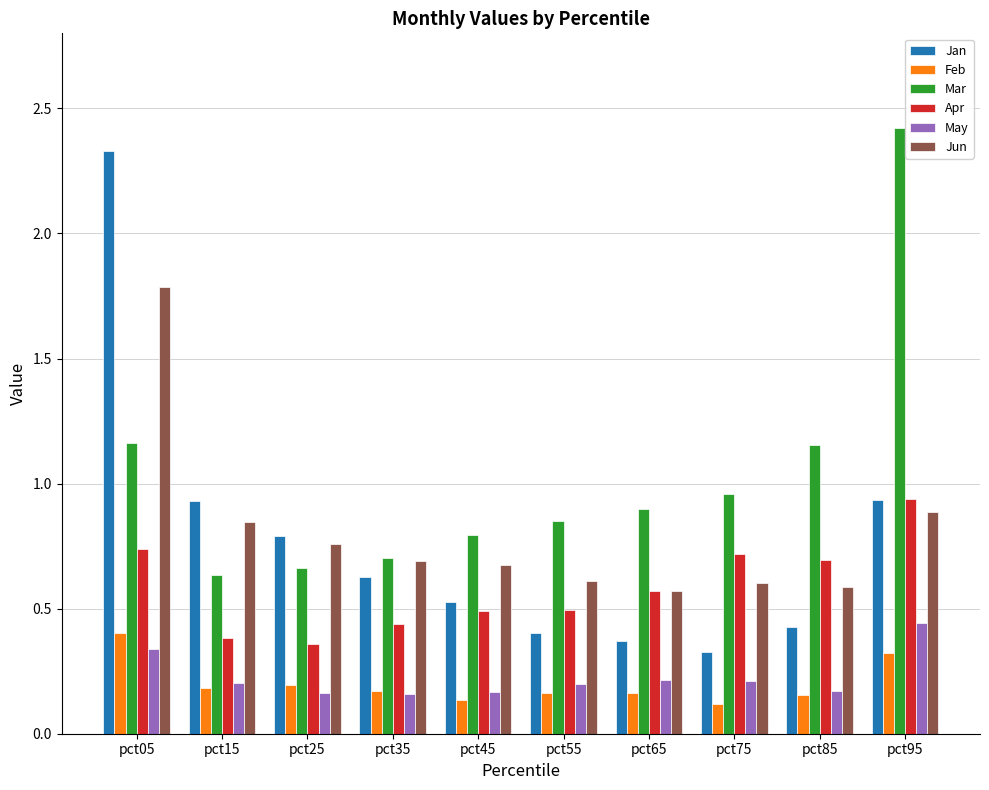

True or false: Apr has a value of 0.5 at pct55.

True